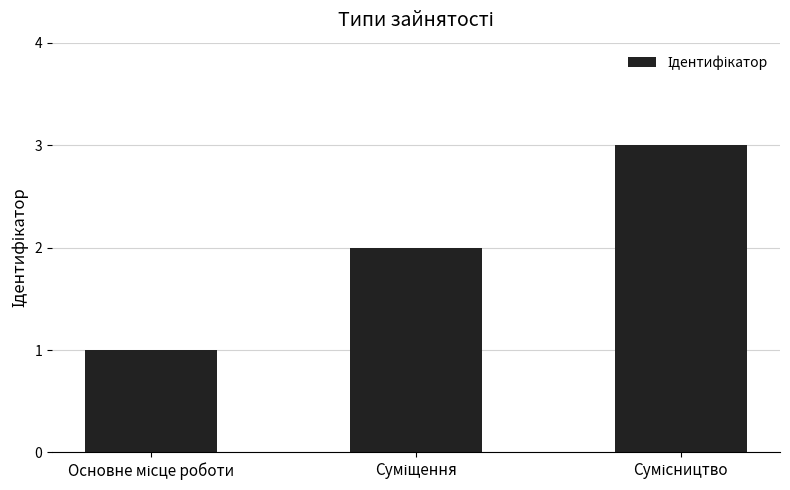

Are the bars grouped side by side (vs. stacked)?

No